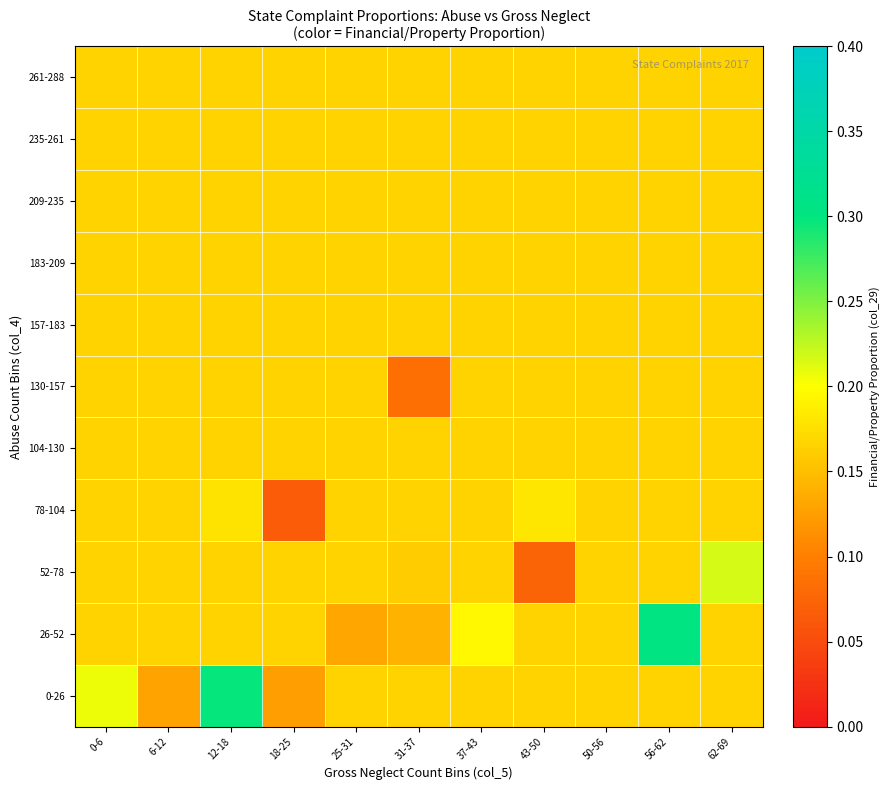

At 25-31, list the series in order from smallest to largest.

26-52, 0-26, 52-78, 78-104, 104-130, 130-157, 157-183, 183-209, 209-235, 235-261, 261-288